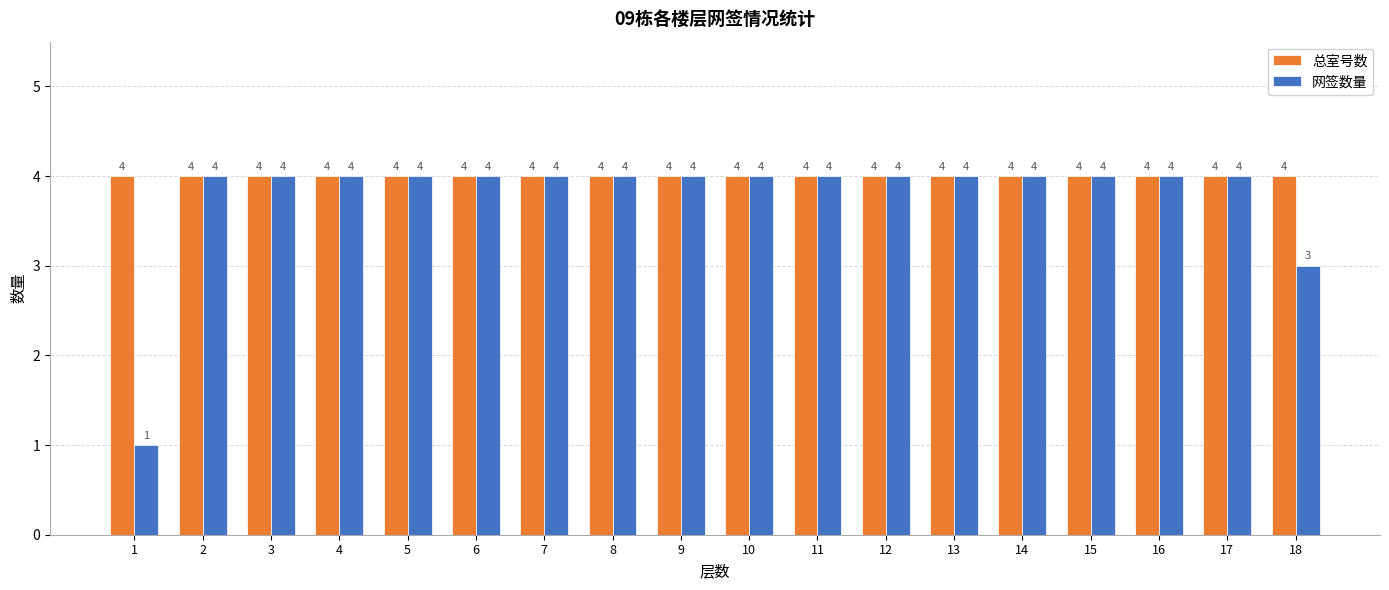

What is the greatest value displayed?

4